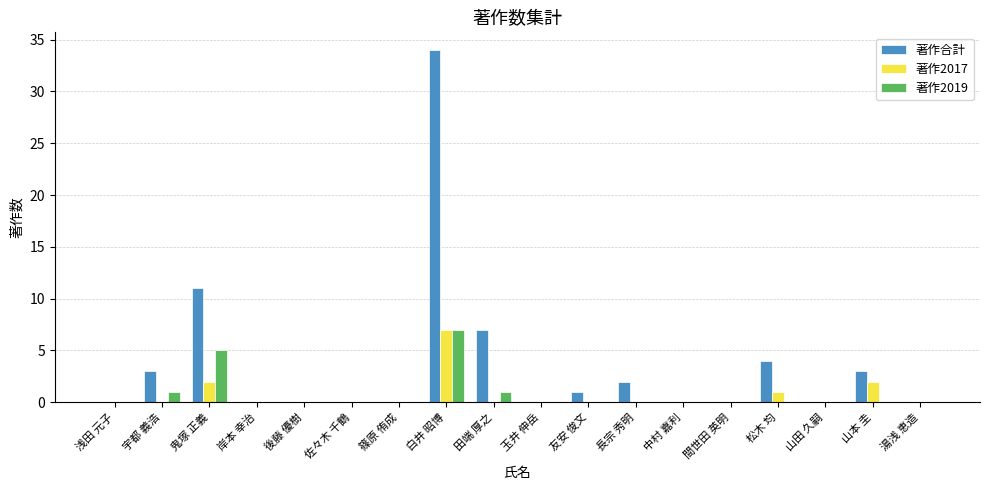

What is the sum of all 著作2017 values?

12